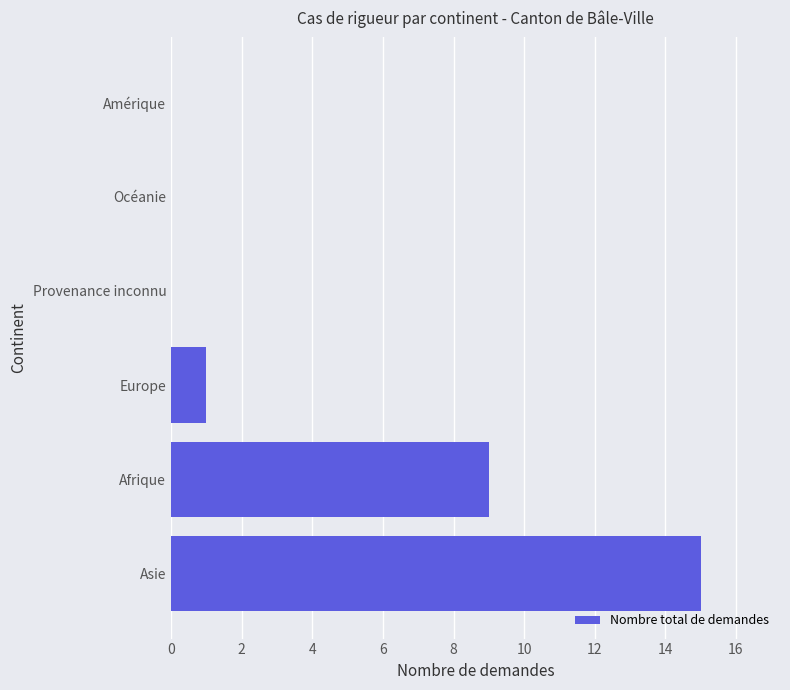

What is the sum of the values at Amérique and Afrique?

9